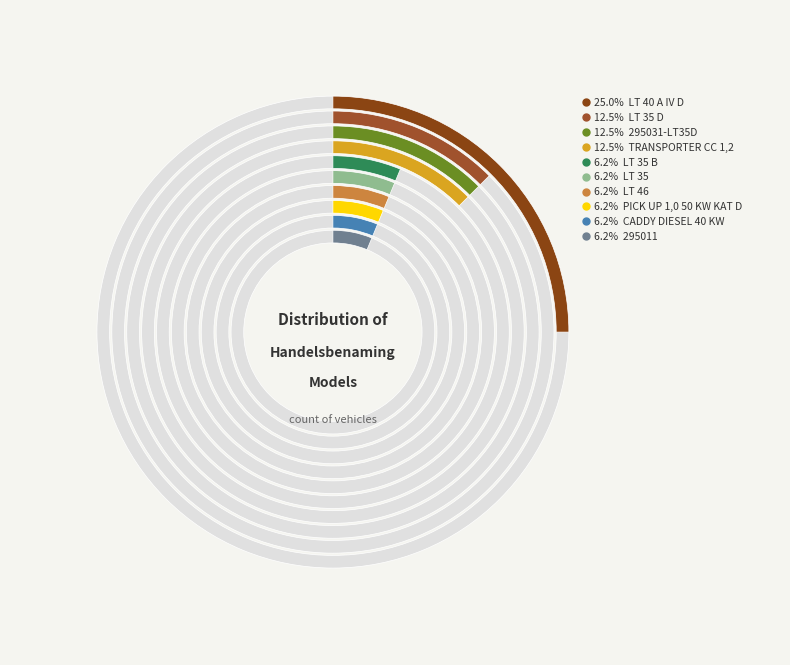

What is the smallest slice in the pie chart?

LT 35 B